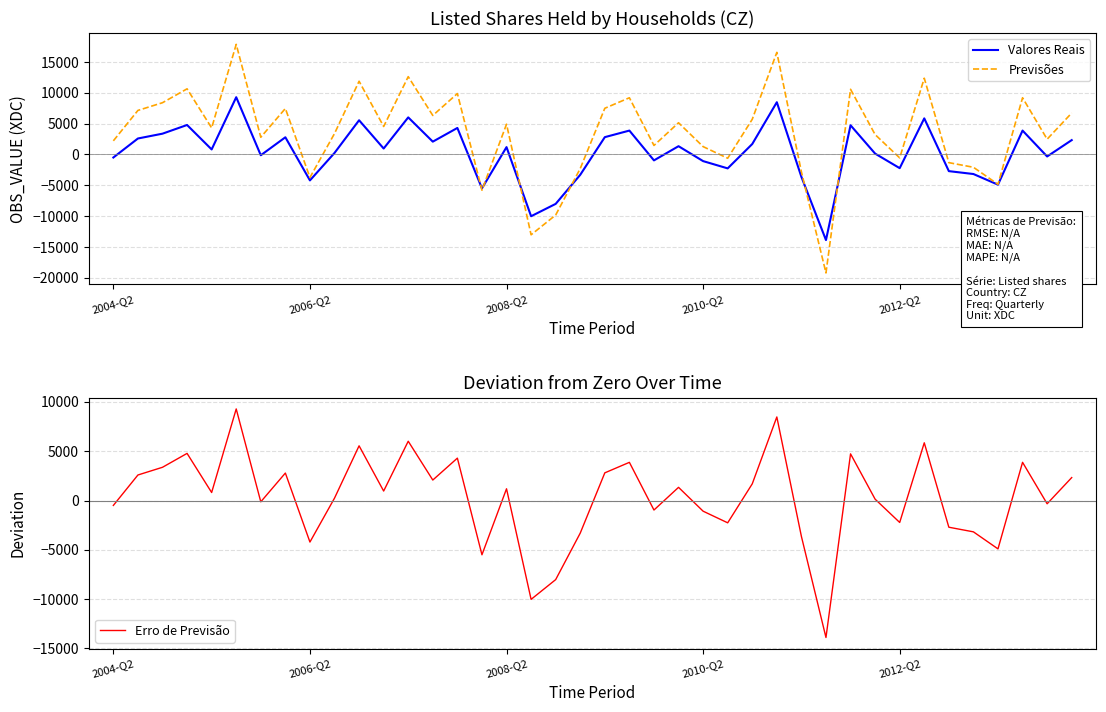

What is the minimum value for Valores Reais?

-13888.0